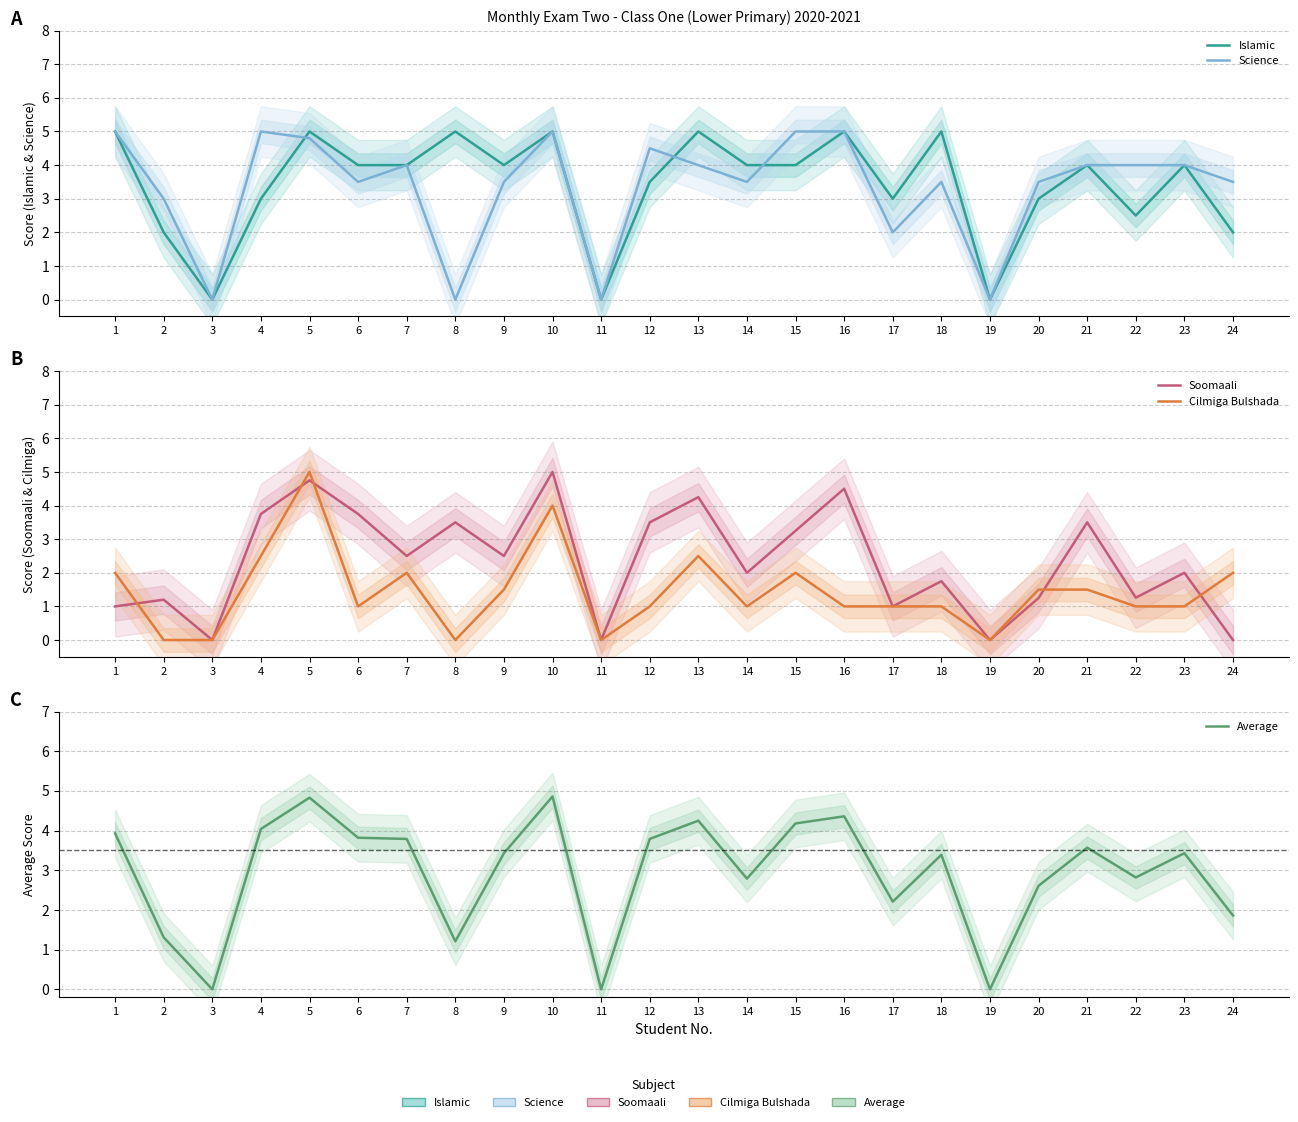

How many lines are shown in the chart?

5